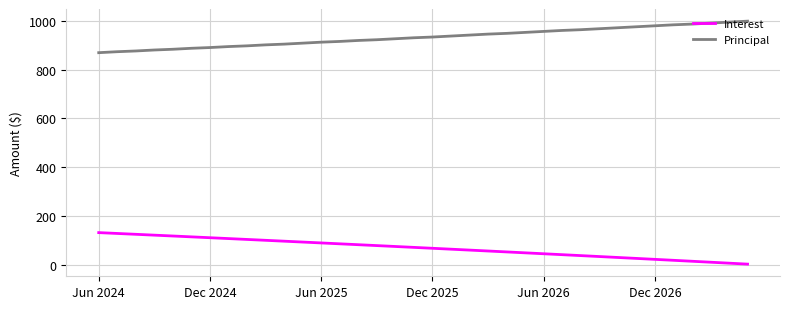

True or false: Interest and Principal cross at least once.

False